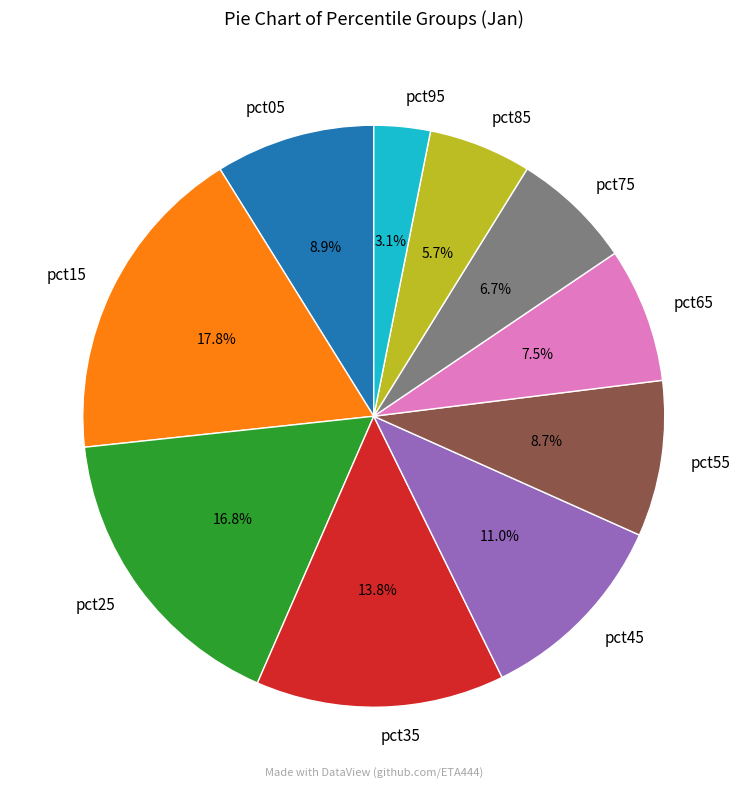

Does any single category account for the majority?

No